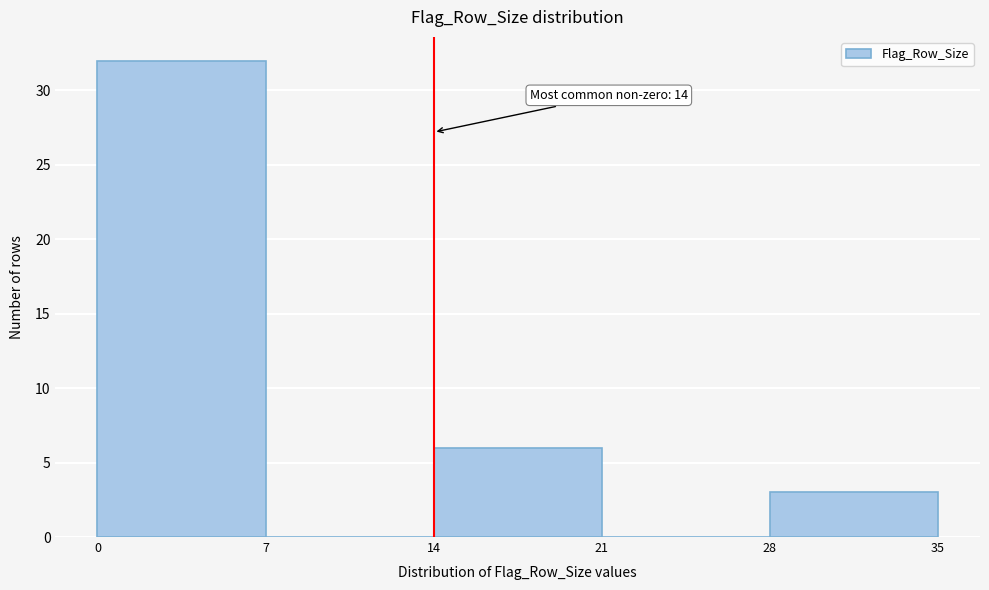

Over which range of the x-axis is the bar tallest?

0 to 7